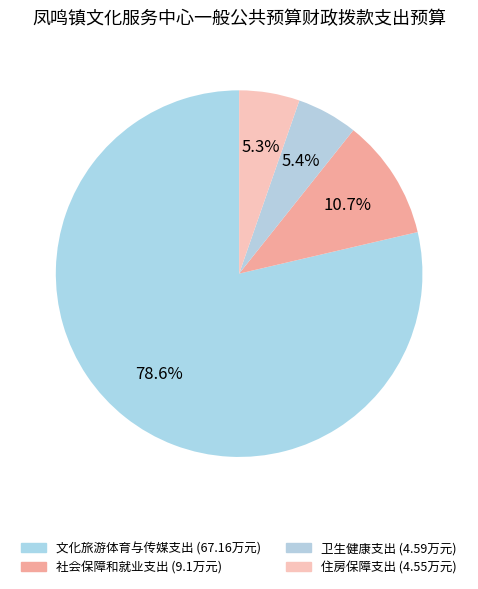

To the nearest percent, what percentage of the pie is 住房保障支出?

5%